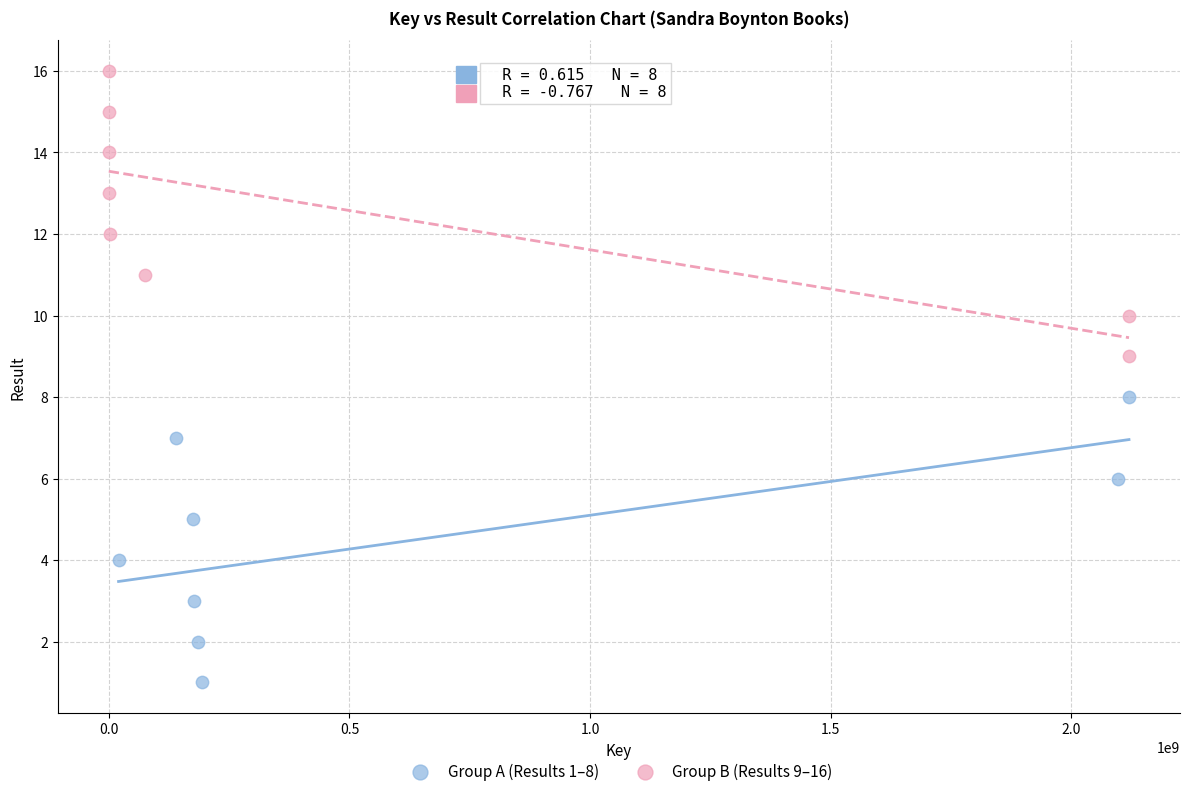

Which series reaches the maximum Y coordinate?

Group B (Results 9–16)